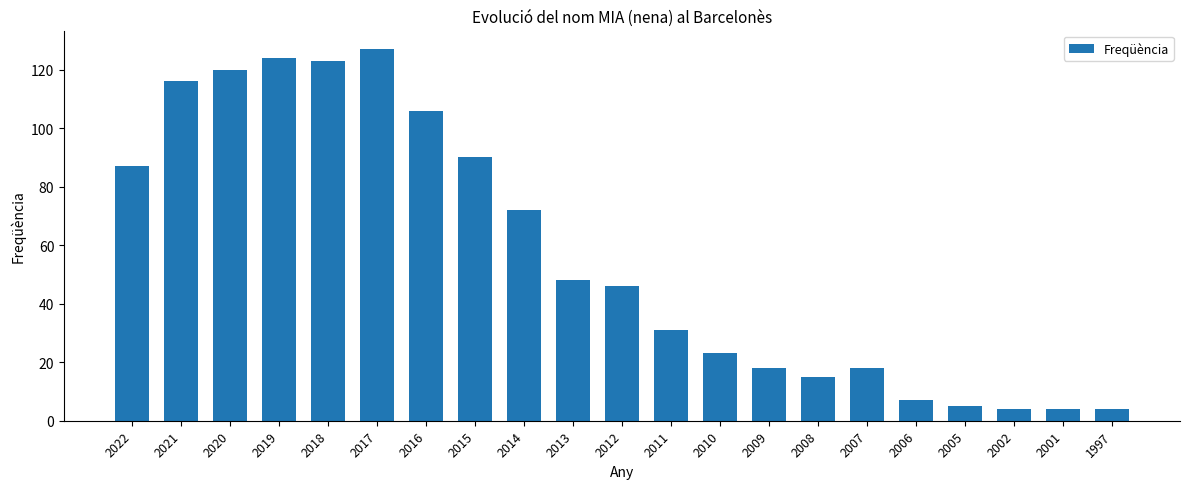

Reading right to left, transcribe all the data shown in this chart.

4	4	4	5	7	18	15	18	23	31	46	48	72	90	106	127	123	124	120	116	87